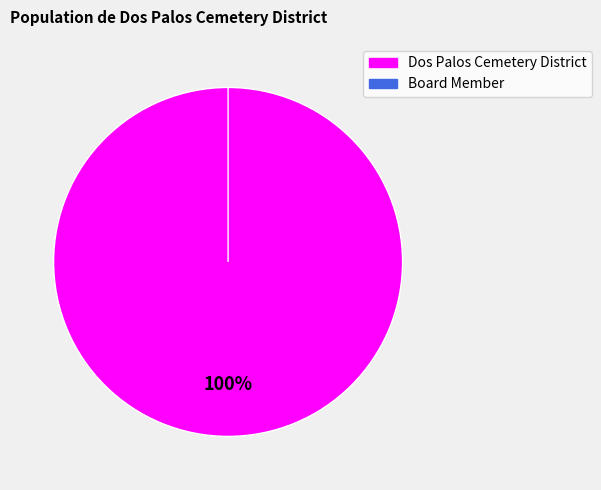

Count the number of slices in the pie.

2